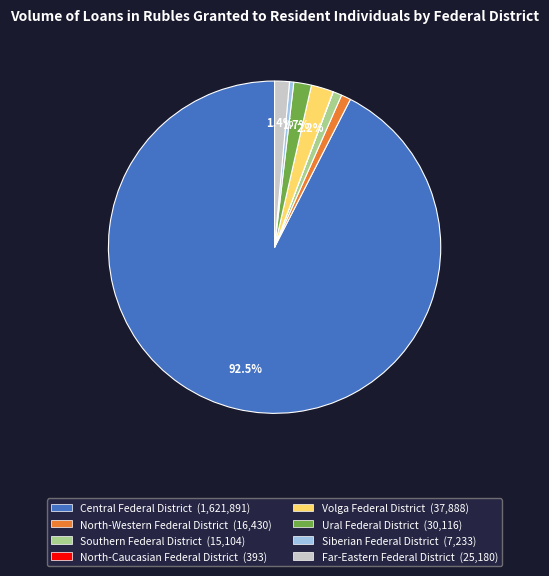

Which category has the biggest portion of the pie?

Central Federal District